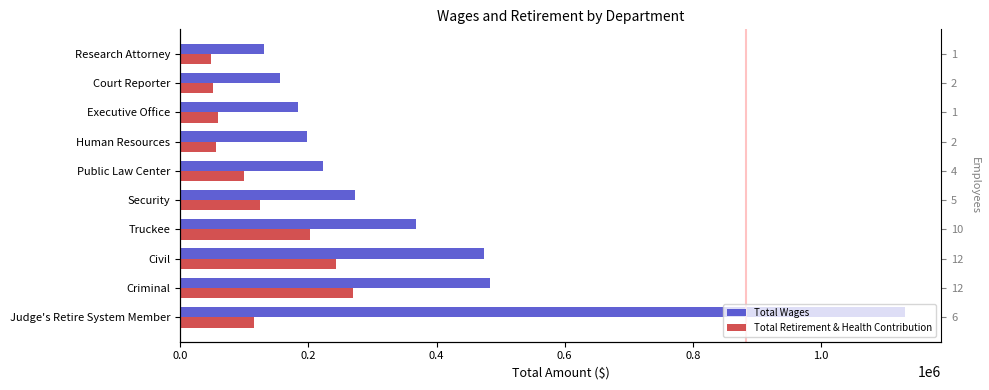

What is the difference between the second highest and second lowest values in the Total Retirement & Health Contribution series?

193054